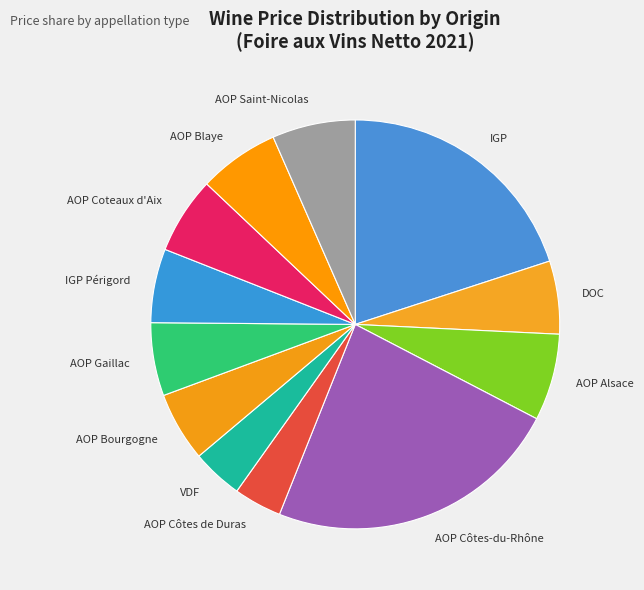

Which has a higher value, IGP or AOP Bourgogne?

IGP